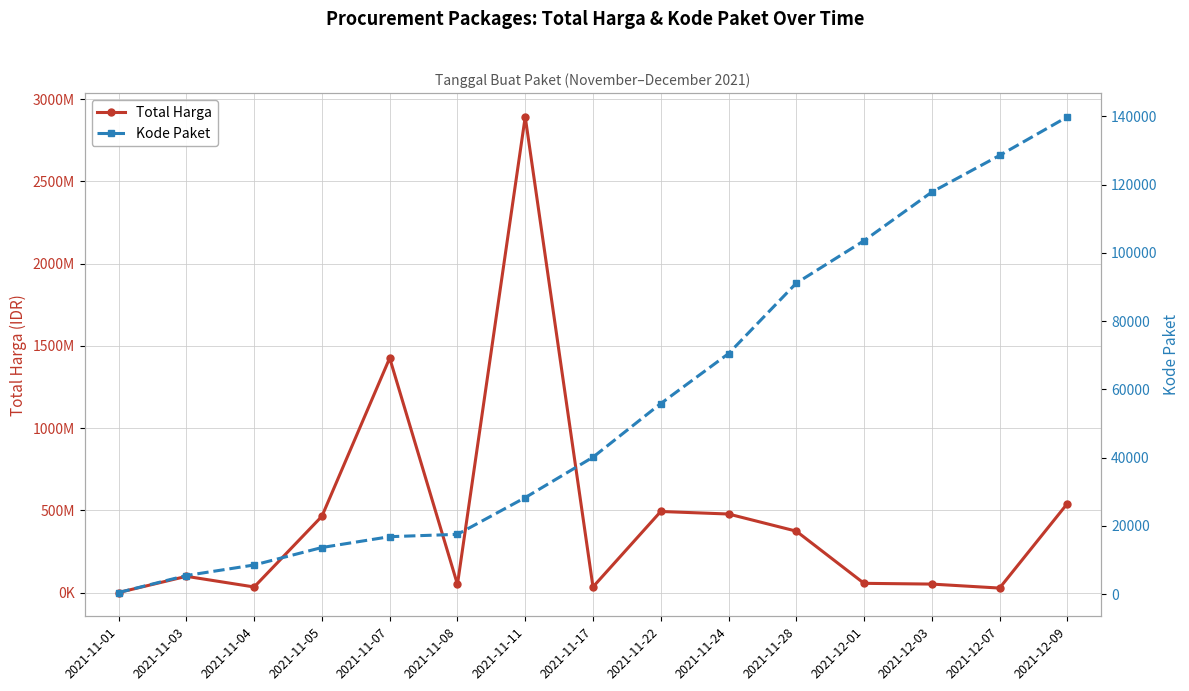

At how many categories does at least one series exceed 2293359033?

1